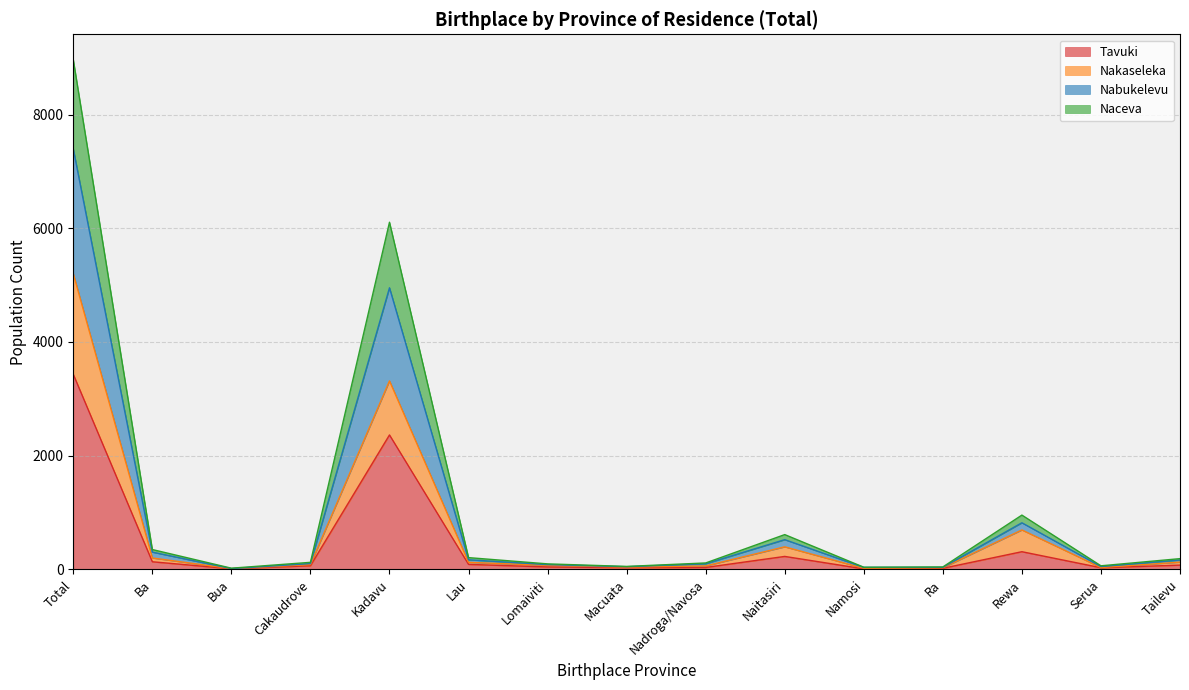

How many lines are shown in the chart?

4